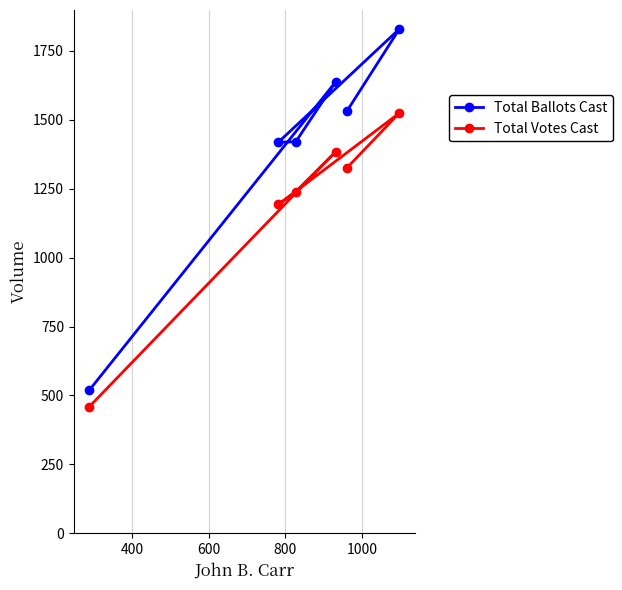

List the series in order of their overall mean, lowest first.

Total Votes Cast, Total Ballots Cast